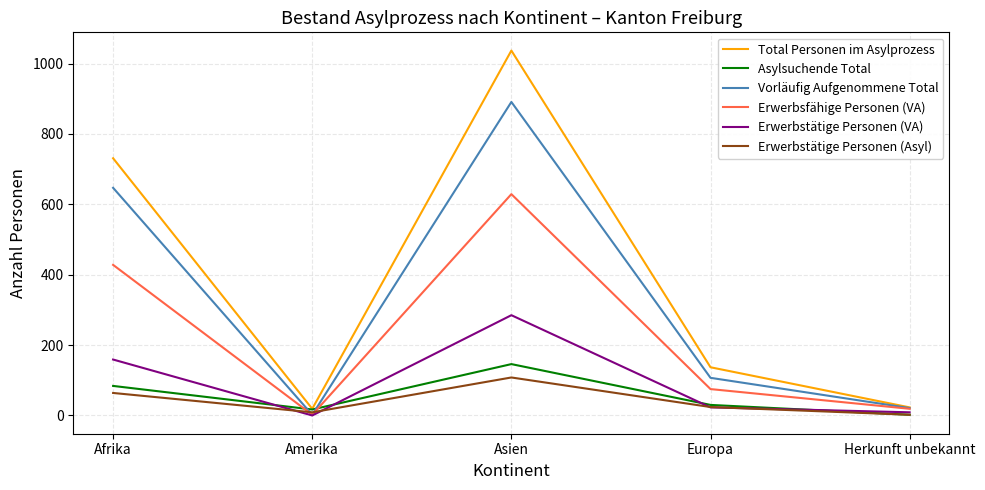

What are all the series names shown in the legend?

Total Personen im Asylprozess, Asylsuchende Total, Vorläufig Aufgenommene Total, Erwerbsfähige Personen (VA), Erwerbstätige Personen (VA), Erwerbstätige Personen (Asyl)